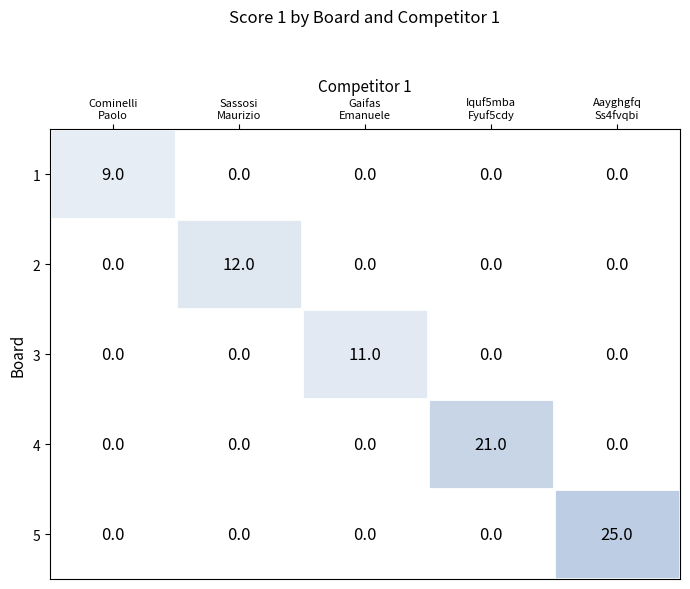

What is the maximum value for 5?

25